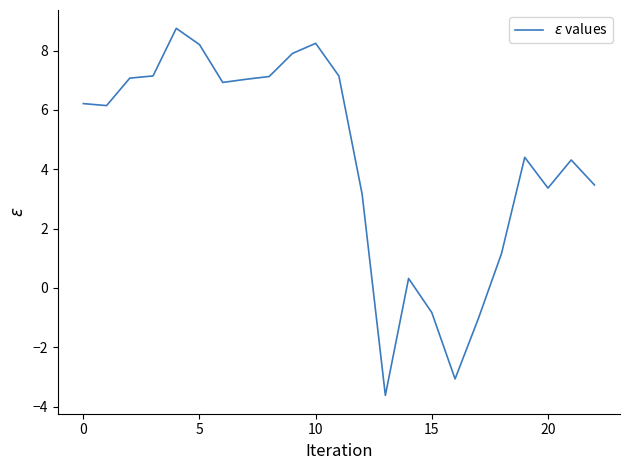

What is the minimum value shown in the chart?

-3.6